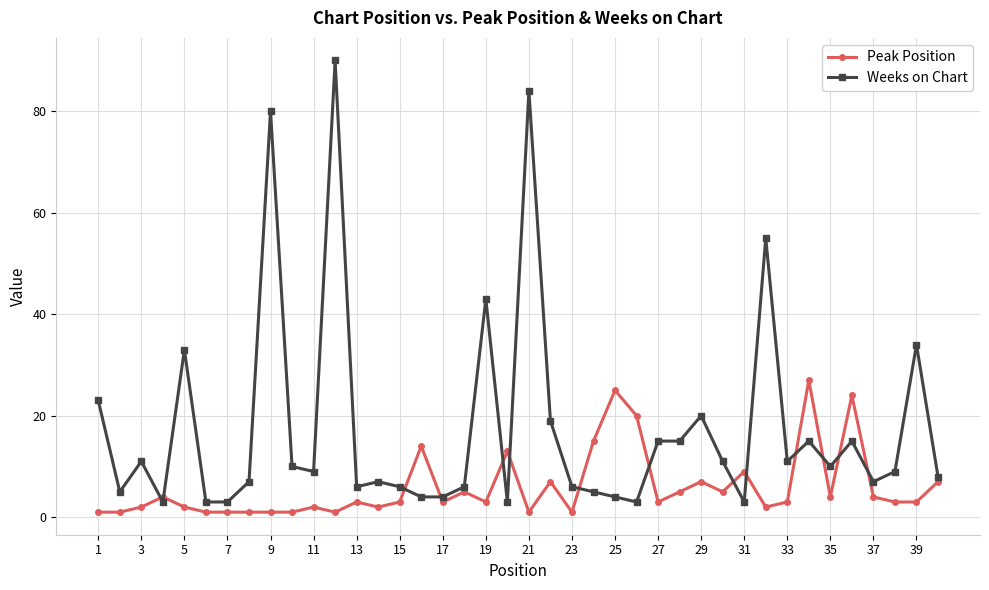

True or false: Weeks on Chart and Peak Position intersect in this chart.

True